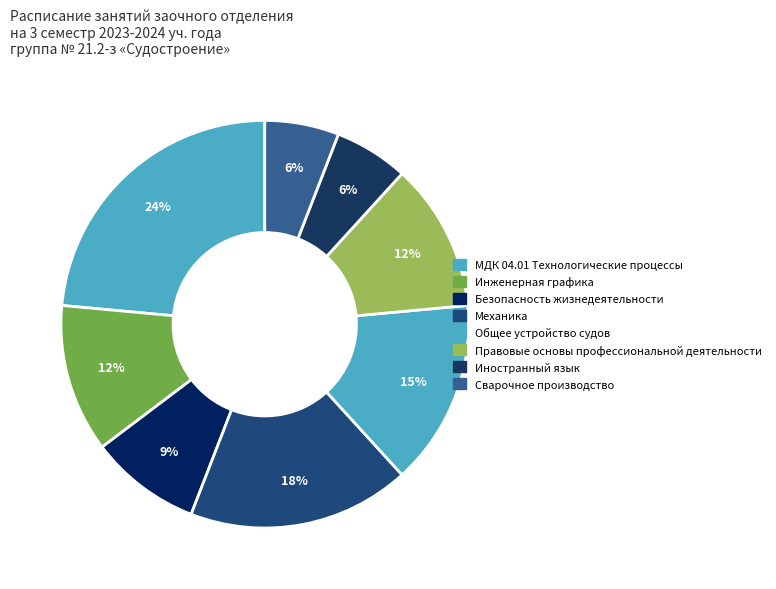

To the nearest percent, what is the difference between the МДК 04.01 Технологические процессы and Механика slice percentages?

6%